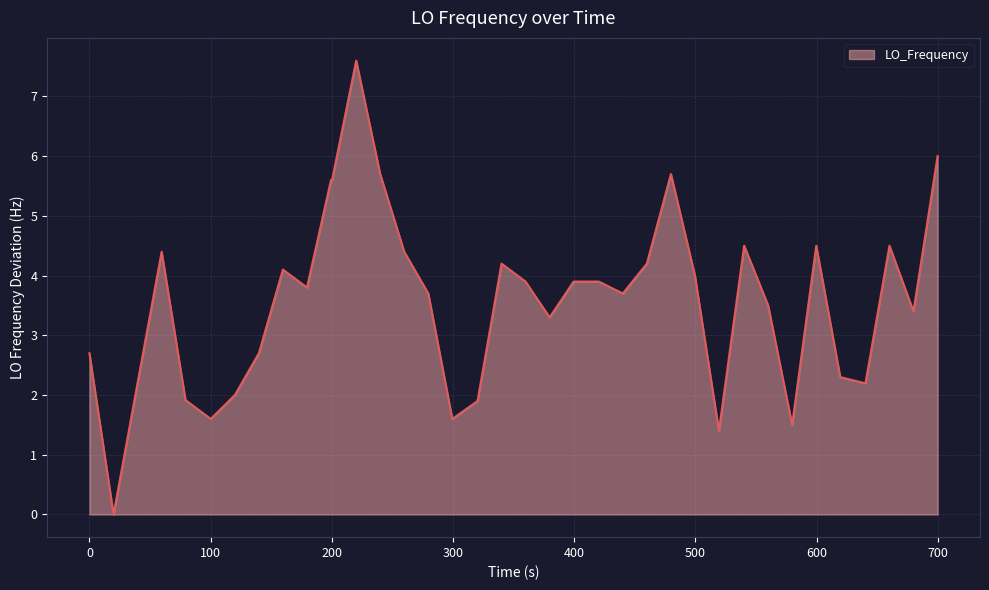

Reading left to right, list all the values displayed in this chart.

2.7	0.0	2.2	4.4	1.9	1.9	1.6	2.0	2.7	4.1	3.8	5.6	5.6	7.6	5.7	4.4	3.7	1.6	1.9	4.2	3.9	3.3	3.9	3.9	3.9	3.7	4.2	5.7	4.0	1.4	4.5	3.5	1.5	4.5	2.3	2.2	2.2	4.5	3.4	6.0